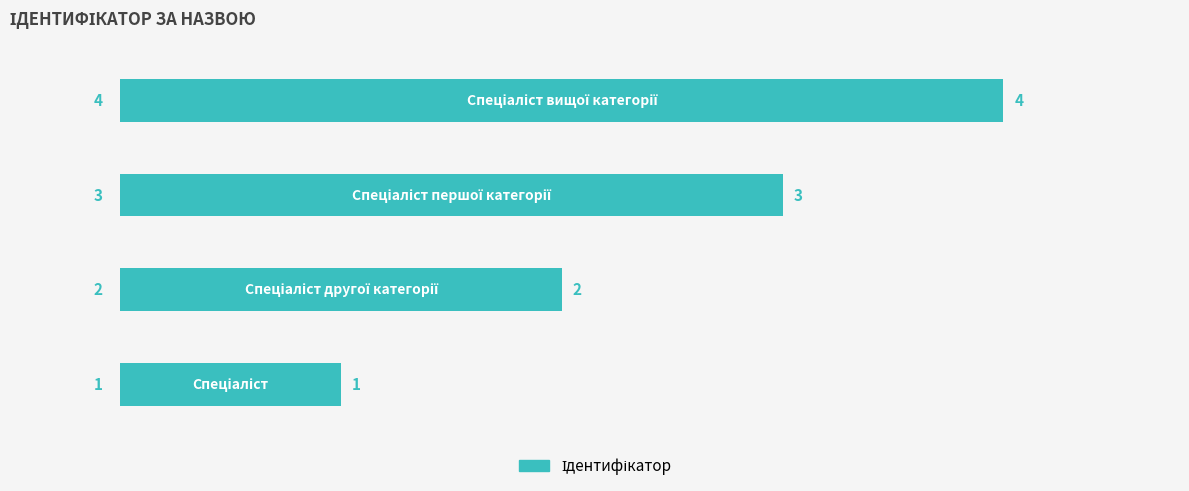

What is the sum of all values?

10